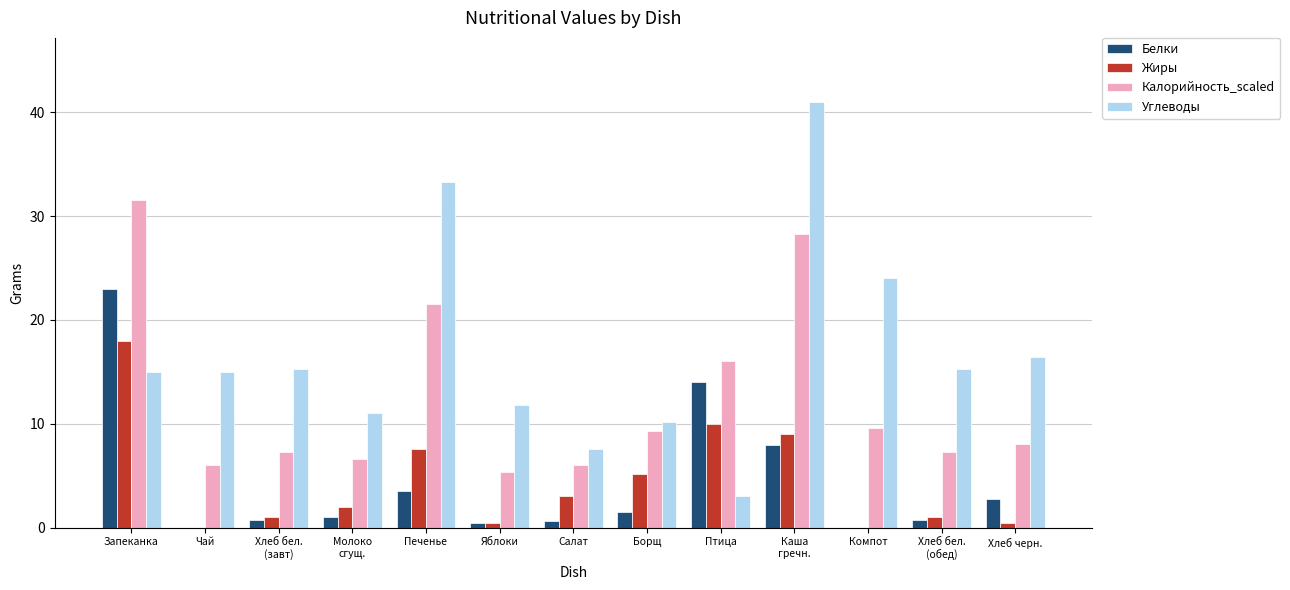

Between Салат and Хлеб черн., which series saw the biggest shift?

Углеводы